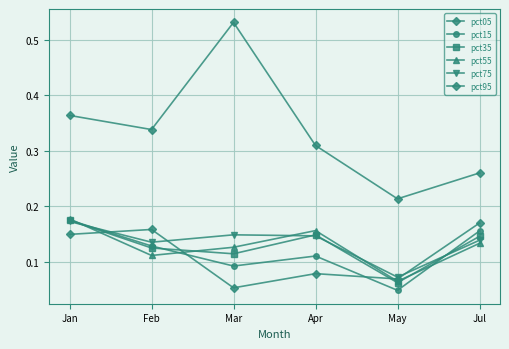

Does the chart have visible grid lines?

Yes